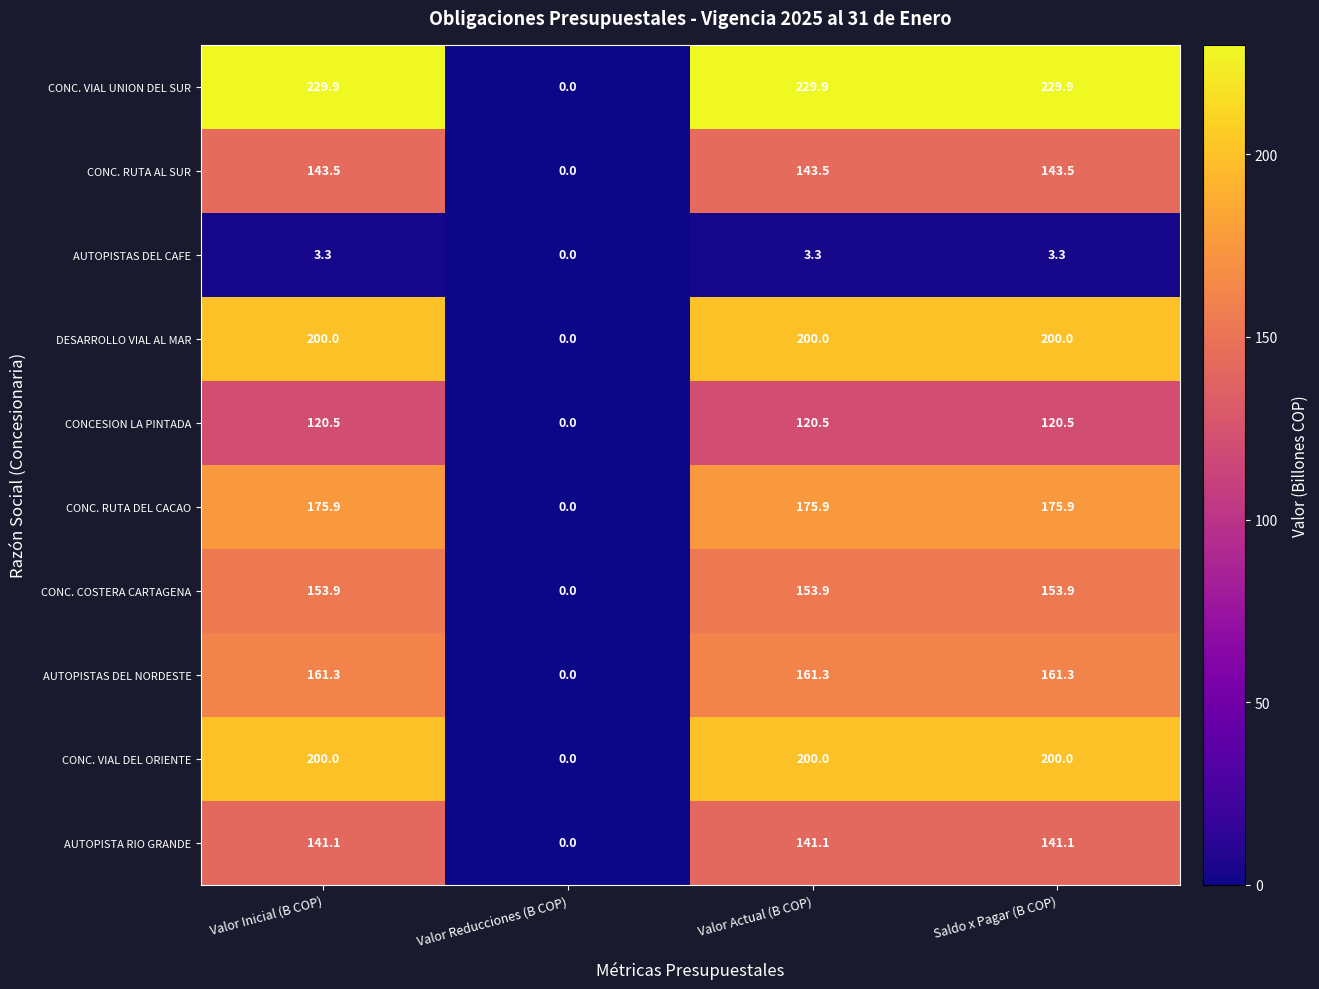

At how many categories does at least one series exceed 34?

3